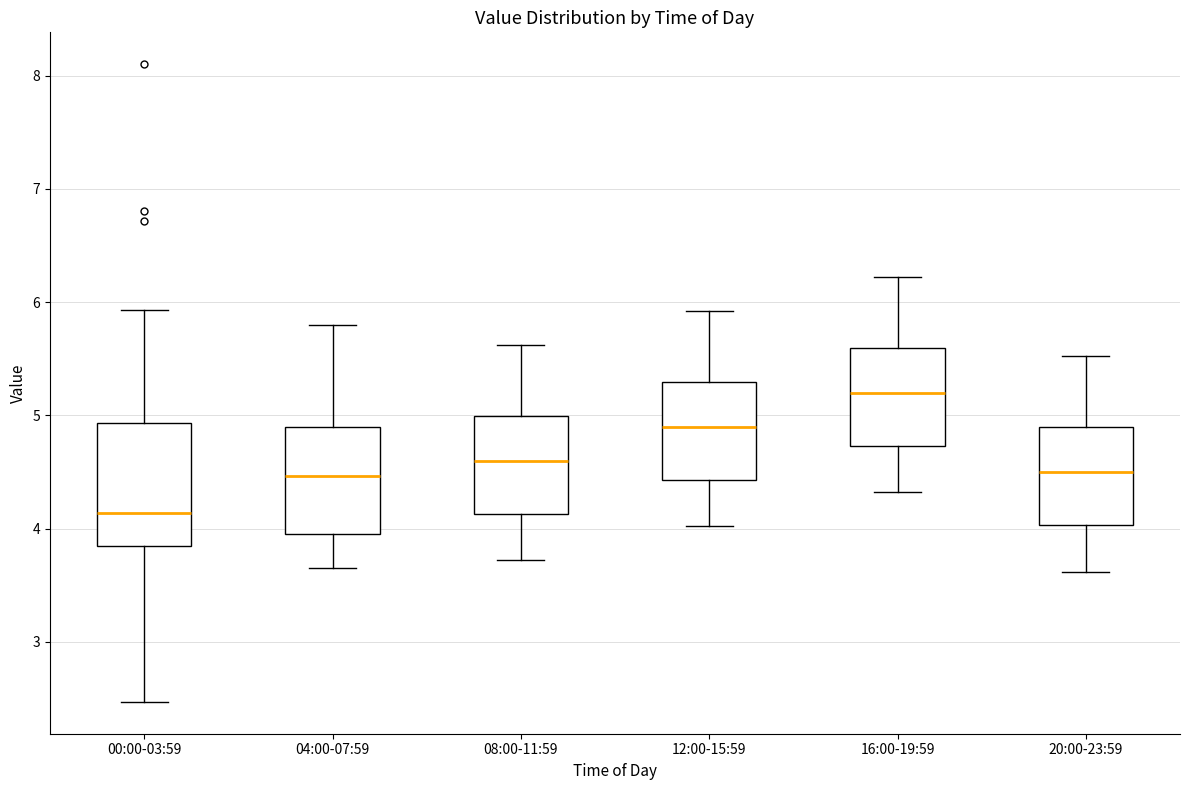

Reading left to right, read every box against the y-axis: the position of its median line, the range the box covers, and the ends of its whiskers. The values are not printed on the chart, so give them approximately, as read against the axis.

00:00-03:59: median 4.1, box 3.8 to 4.9, whiskers 2.5 to 5.9
04:00-07:59: median 4.5, box 4.0 to 4.9, whiskers 3.7 to 5.8
08:00-11:59: median 4.6, box 4.1 to 5.0, whiskers 3.7 to 5.6
12:00-15:59: median 4.9, box 4.4 to 5.3, whiskers 4.0 to 5.9
16:00-19:59: median 5.2, box 4.7 to 5.6, whiskers 4.3 to 6.2
20:00-23:59: median 4.5, box 4.0 to 4.9, whiskers 3.6 to 5.5